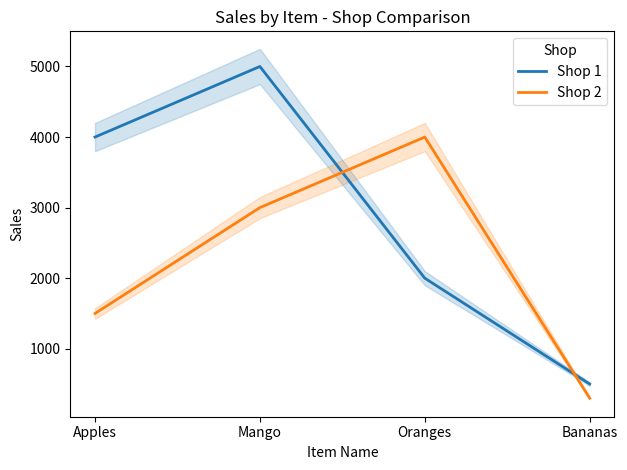

In Shop 1, how many points are higher than both neighbors (excluding endpoints)?

1